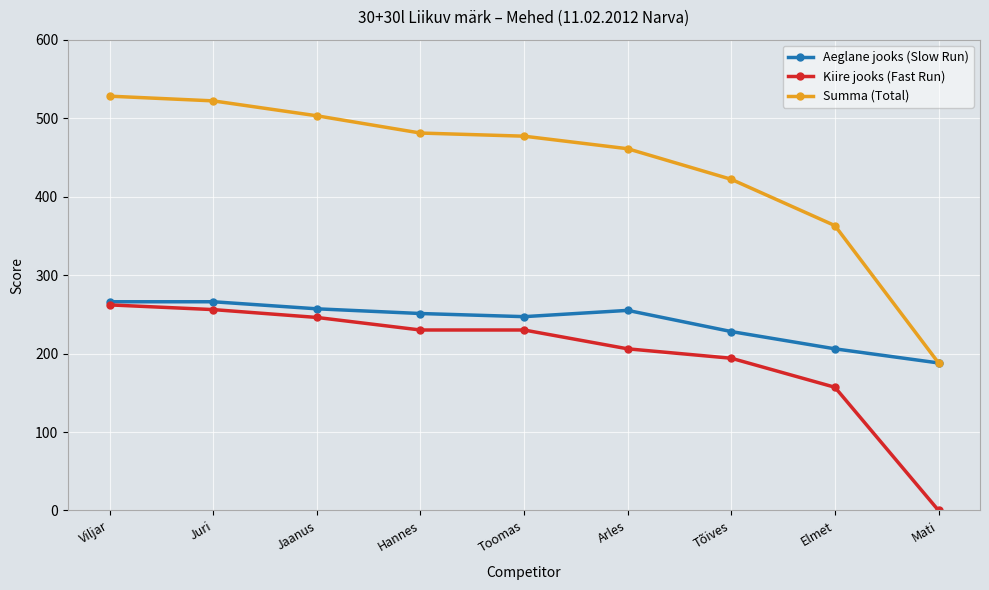

True or false: Summa (Total) has more than 1 interior local peaks.

False